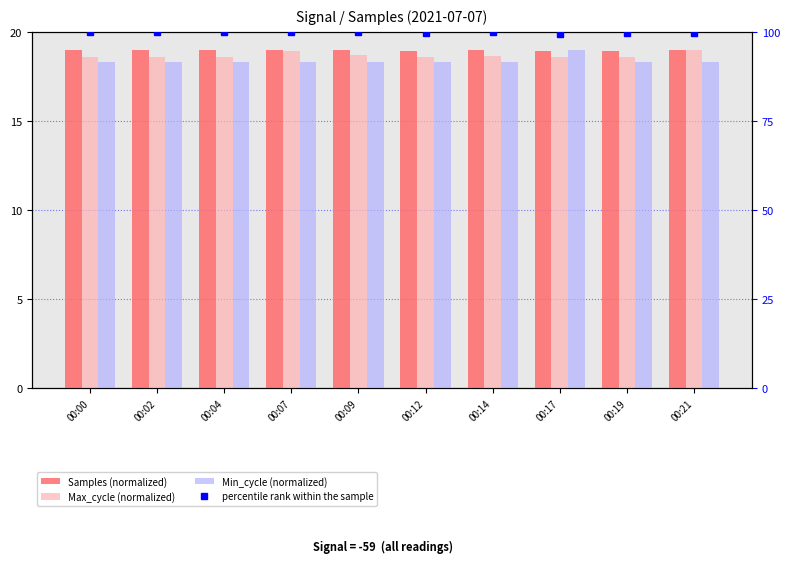

True or false: Max_cycle (normalized) has a value of 8.3 at 00:17.

False